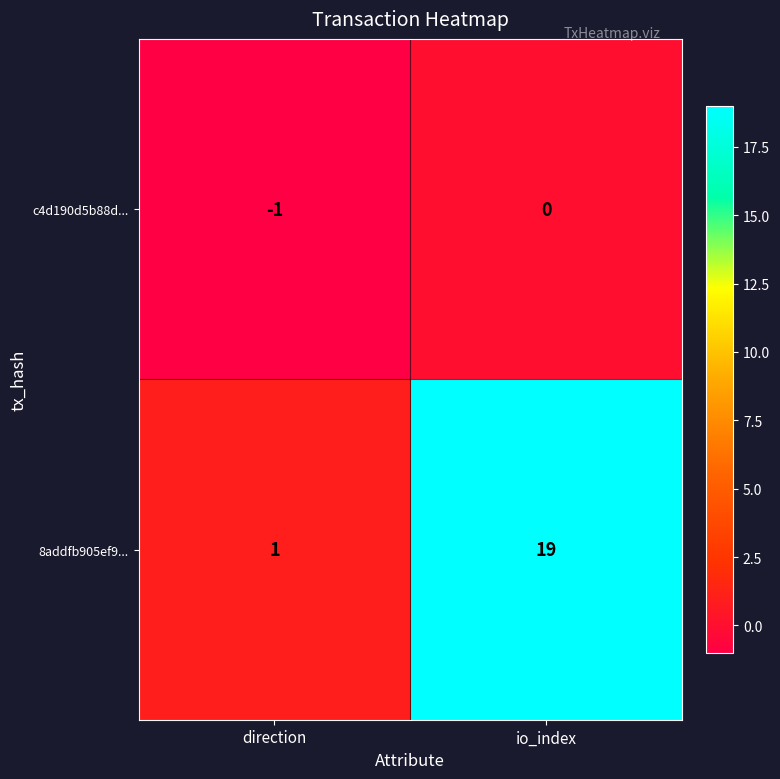

Rank the series by their average value, from lowest to highest.

c4d190d5b88d..., 8addfb905ef9...